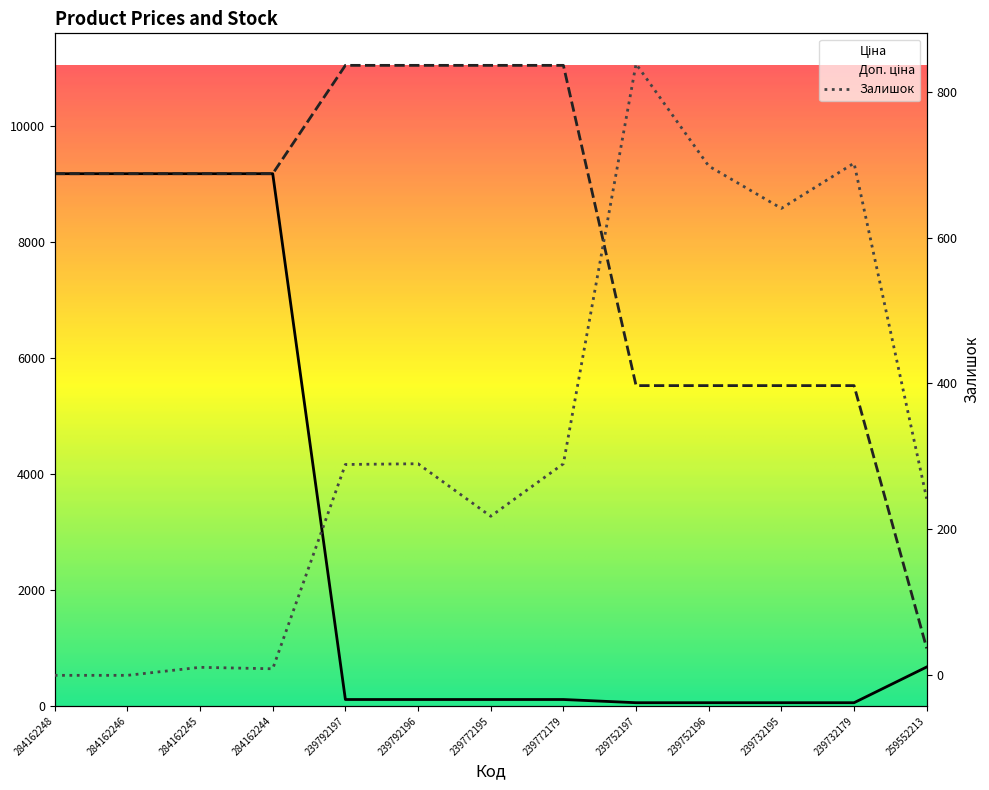

Reading left to right, extract all data points from this chart.

Ціна: 284162248=9185.1	284162246=9185.1	284162245=9185.1	284162244=9185.1	239792197=110.5	239792196=110.5	239772195=110.5	239772179=110.5	239752197=55.3	239752196=55.3	239732195=55.3	239732179=55.3	259552213=672.1
Доп. ціна: 284162248=9185.1	284162246=9185.1	284162245=9185.1	284162244=9185.1	239792197=11055.0	239792196=11055.0	239772195=11055.0	239772179=11055.0	239752197=5528.0	239752196=5528.0	239732195=5528.0	239732179=5528.0	259552213=992.7
Залишок: 284162248=0.0	284162246=0.0	284162245=11.0	284162244=9.0	239792197=289.0	239792196=290.0	239772195=218.0	239772179=290.0	239752197=838.0	239752196=698.0	239732195=640.0	239732179=702.0	259552213=242.0